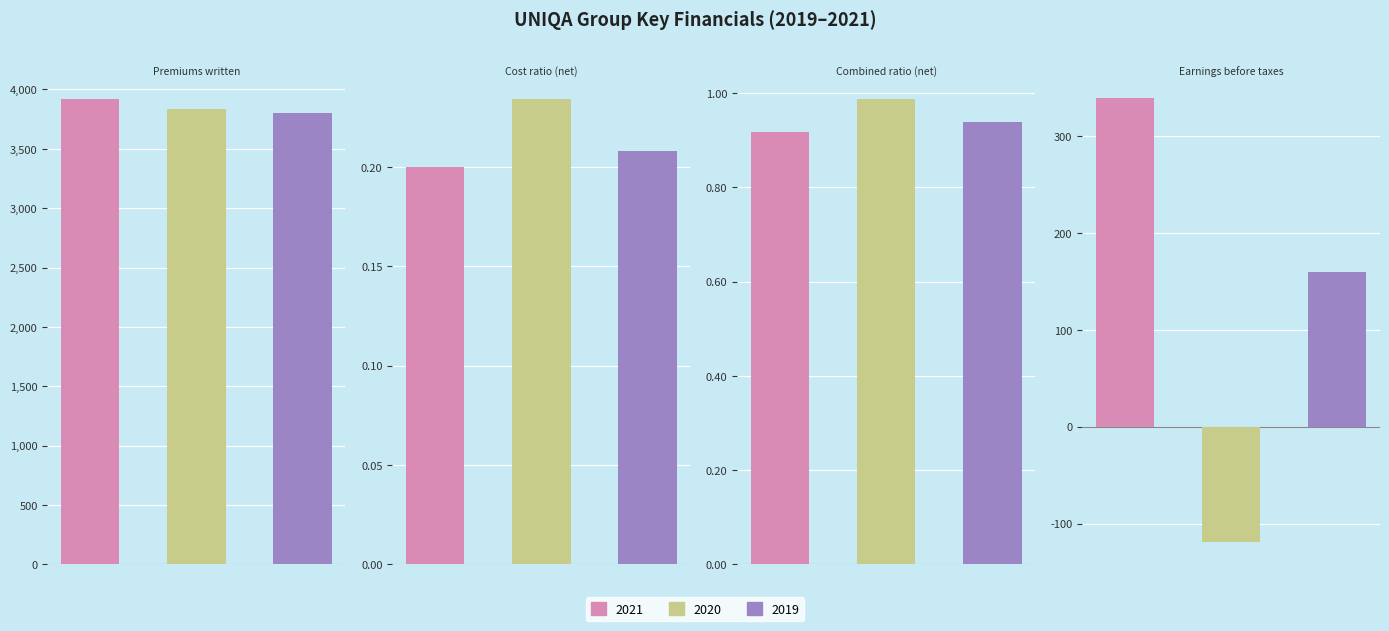

List the labels in order of 2021 value, smallest first.

Cost ratio (net), Combined ratio (net), Earnings before taxes, Premiums written